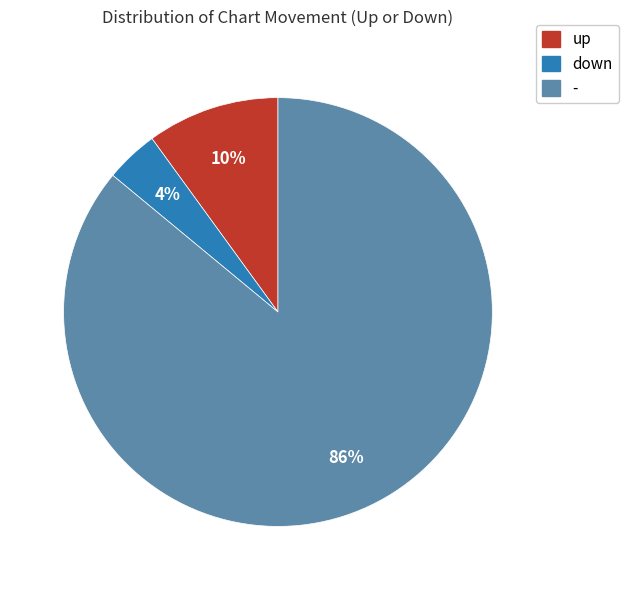

The down slice represents 9% of the pie. True or false?

False